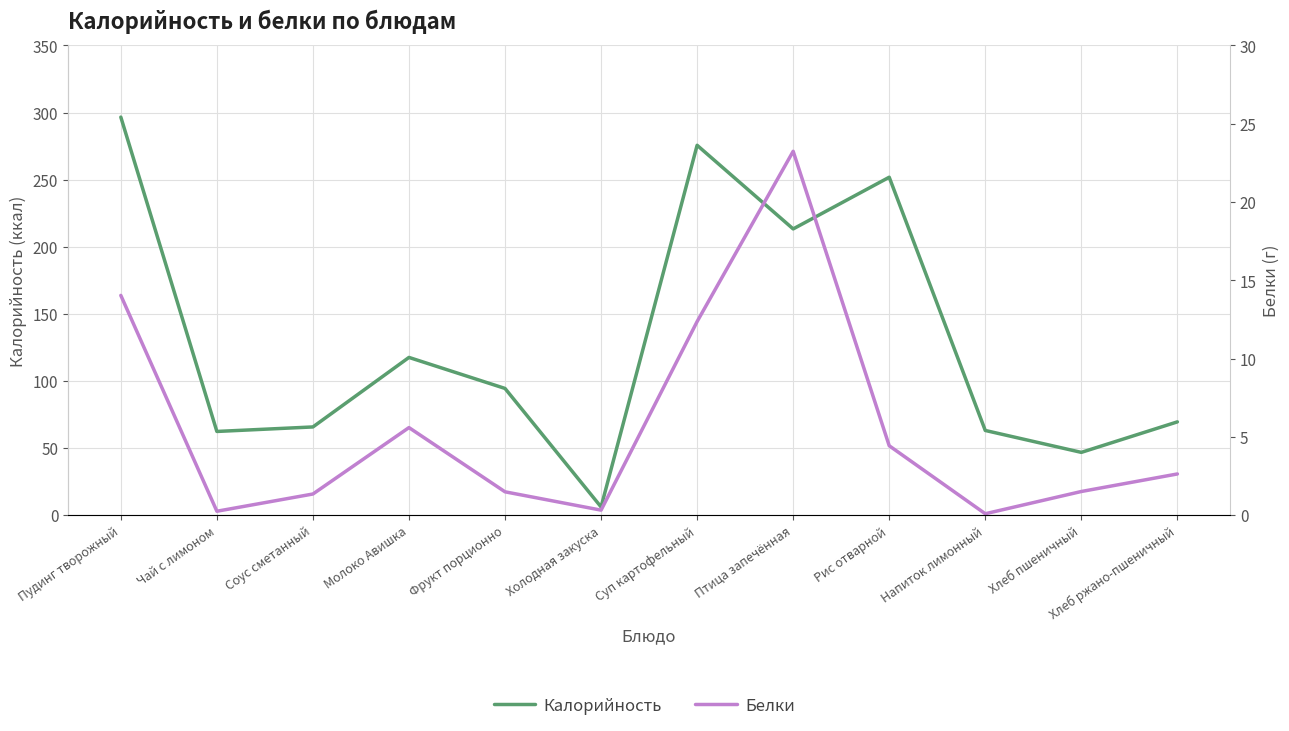

At which category does Белки reach its first local peak?

Молоко Авишка